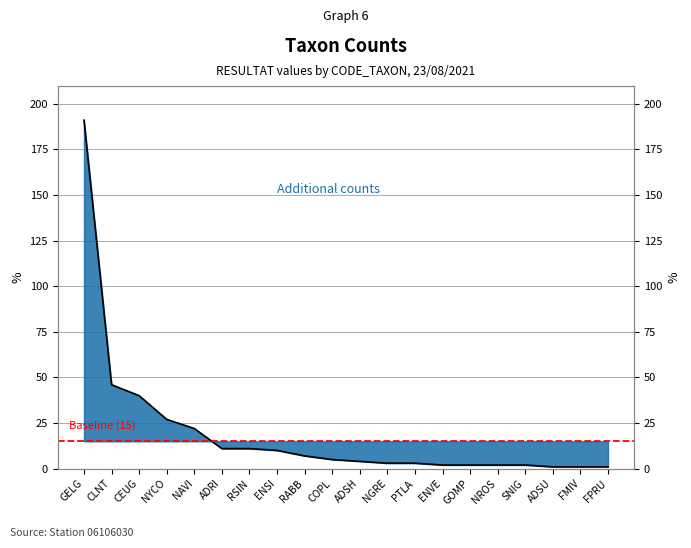

How many distinct data groups are displayed?

1